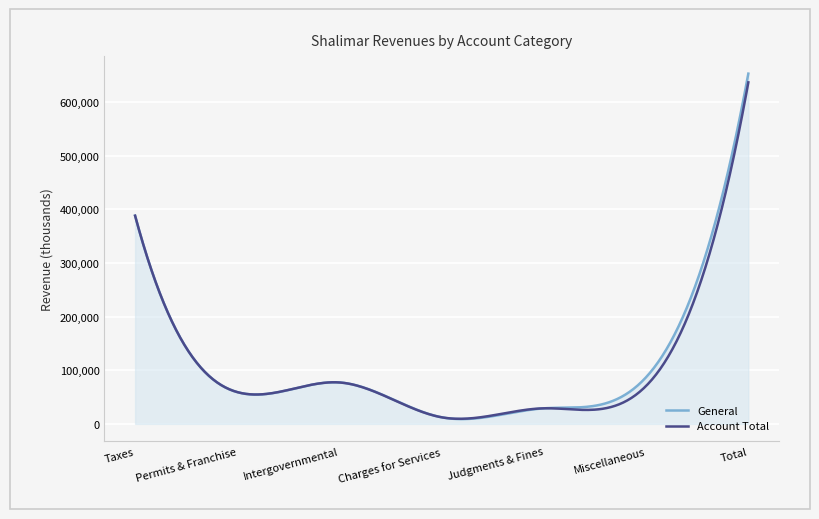

What is the highest value of the General series?

653337.0